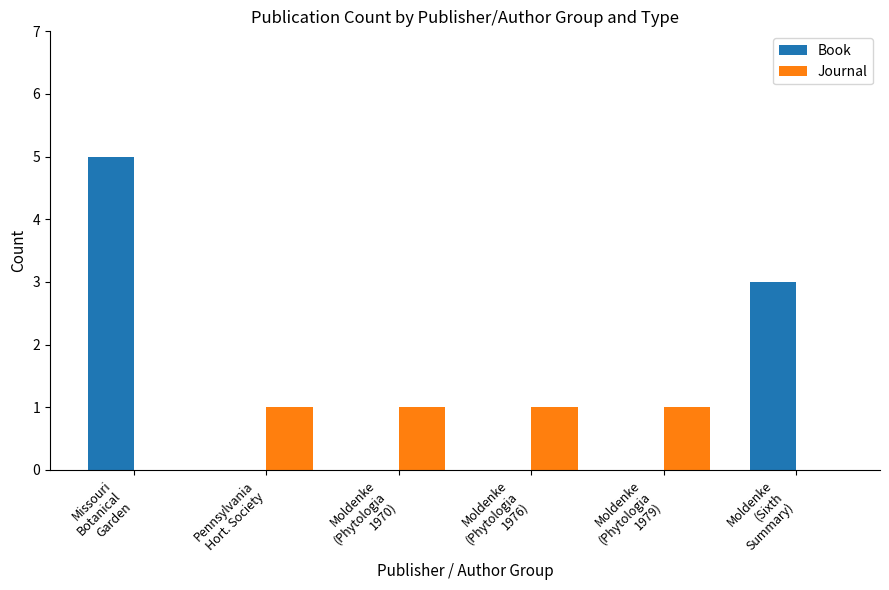

What is the total value across all series at Moldenke
(Sixth
Summary)?

3